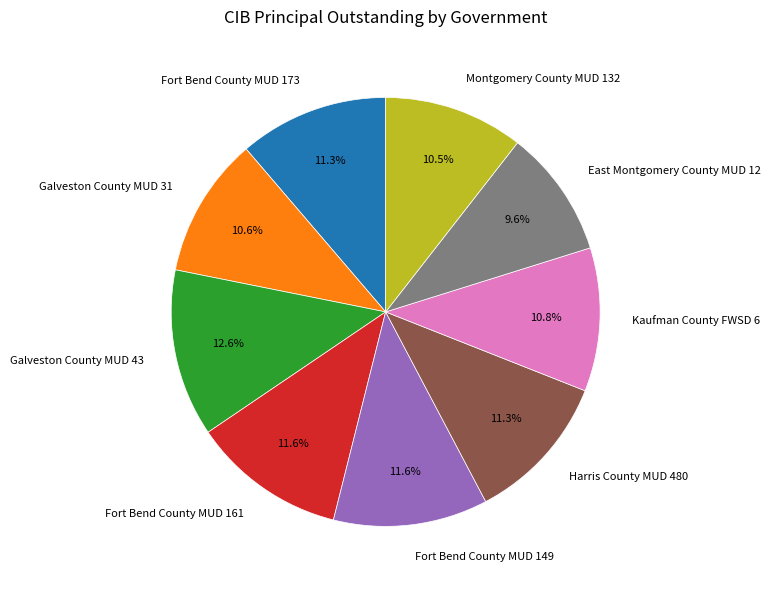

To the nearest percent, what portion does Fort Bend County MUD 161 represent?

12%